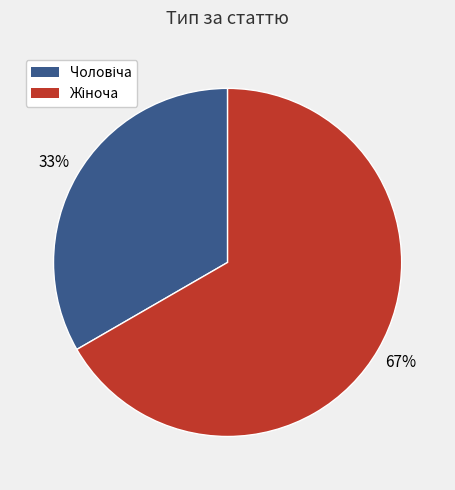

How many slices are in this pie chart?

2